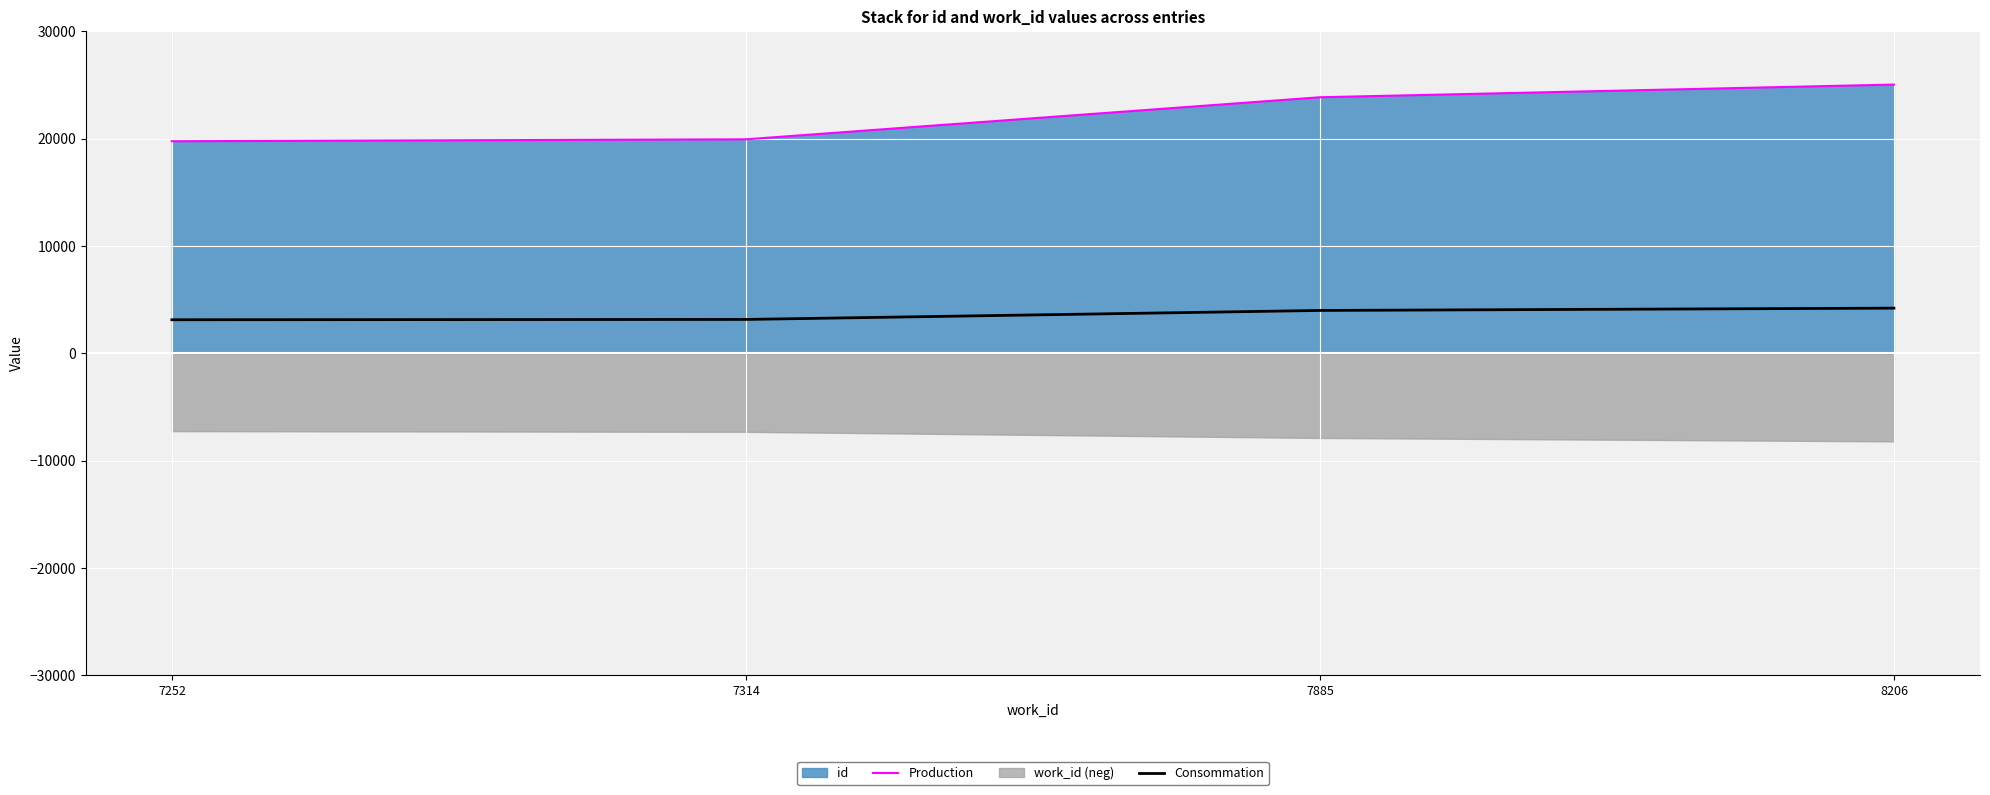

How many lines are shown in the chart?

2